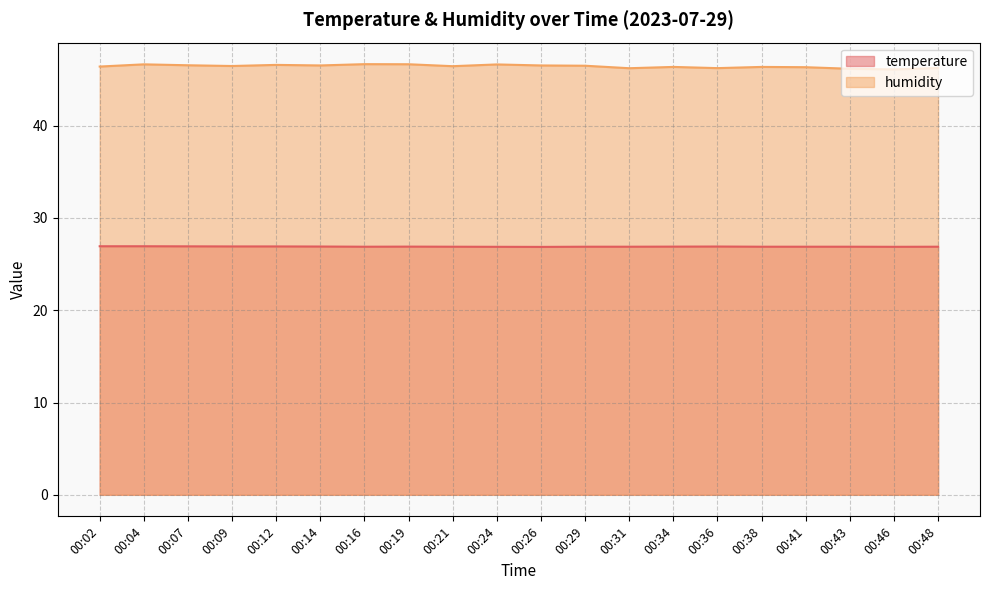

What are all the series names shown in the legend?

temperature, humidity